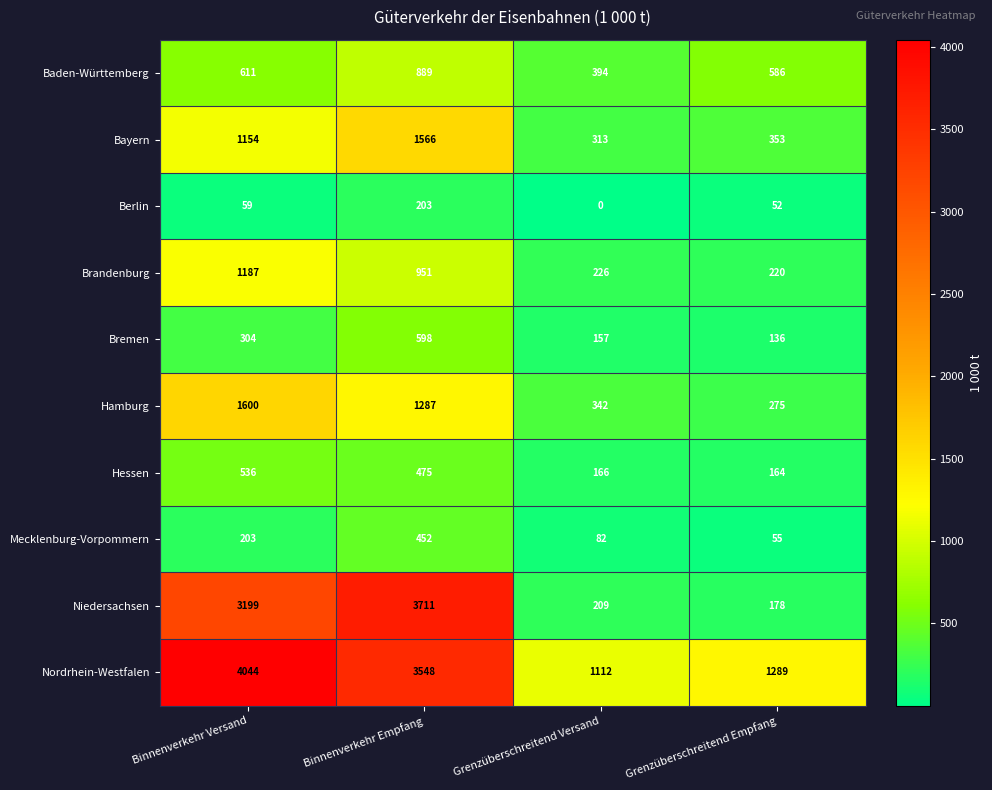

How many distinct data groups are displayed?

10